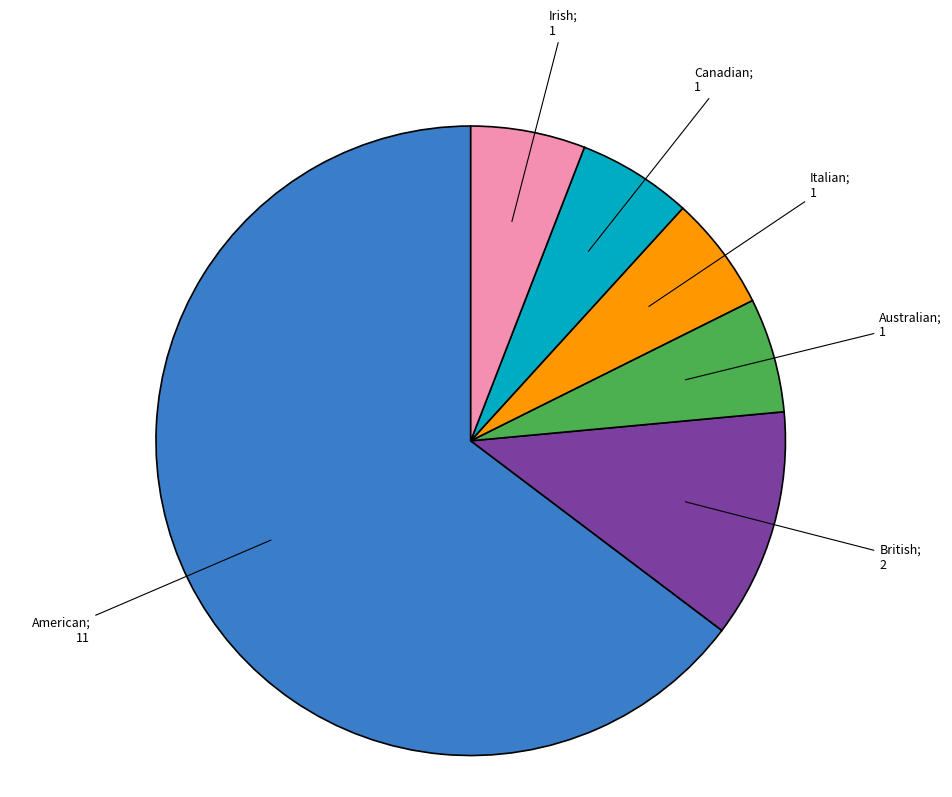

Does any single category account for the majority?

Yes